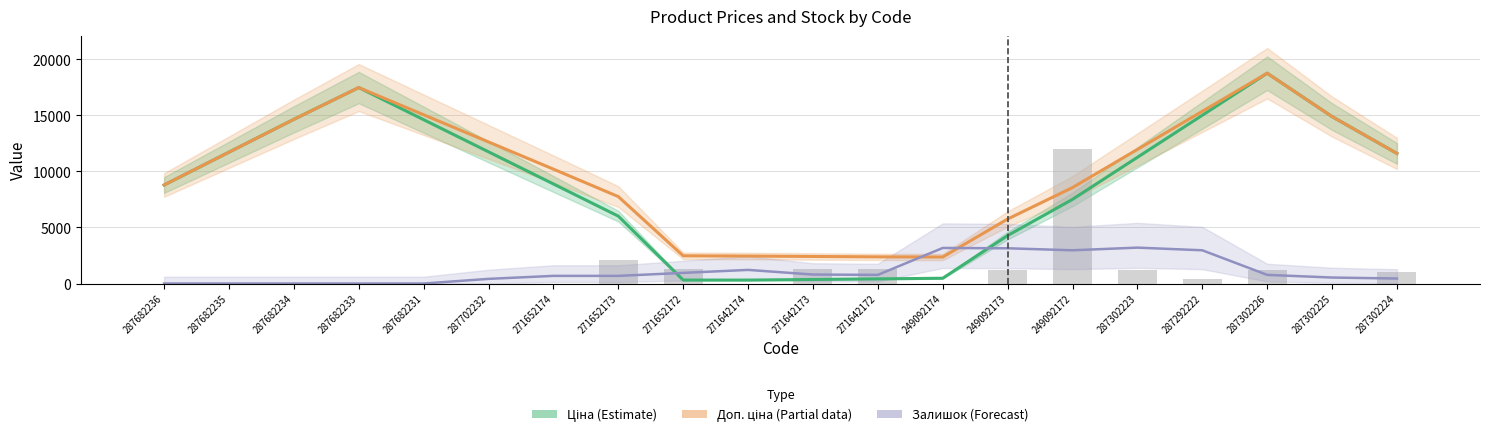

List the labels in order of Доп. ціна (Partial) value, smallest first.

249092174, 271642172, 271642173, 271642174, 271652172, 249092173, 271652173, 249092172, 287682236, 271652174, 287302224, 287682235, 287302223, 287702232, 287682234, 287302225, 287682231, 287292222, 287682233, 287302226